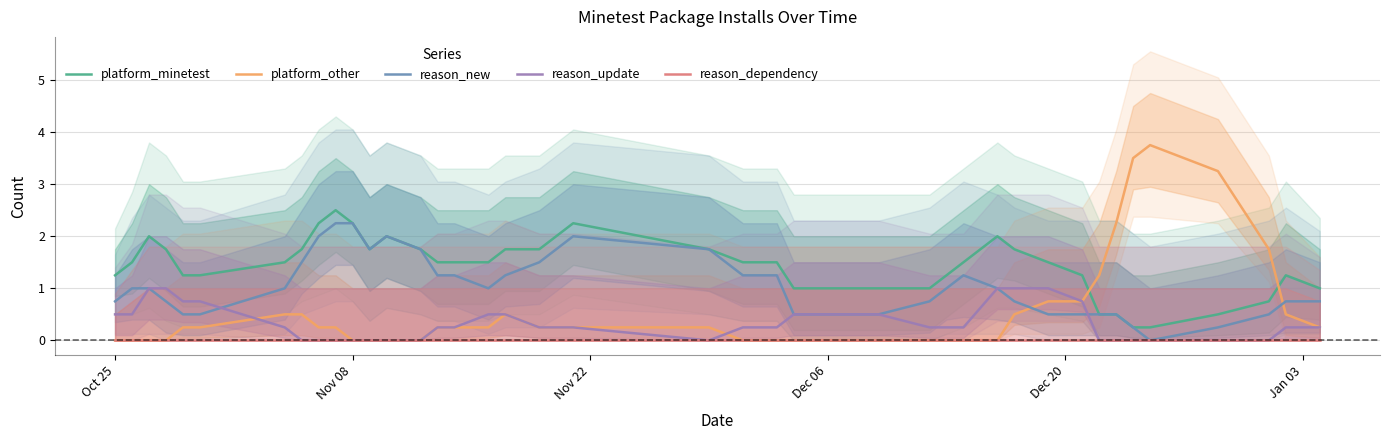

True or false: reason_dependency has more than 1 interior local peaks.

False